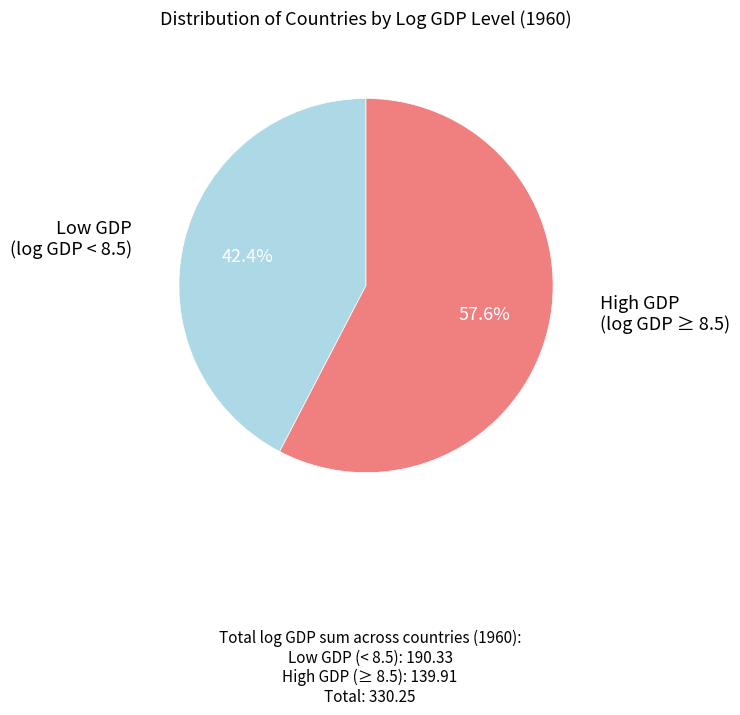

Count the number of slices in the pie.

2